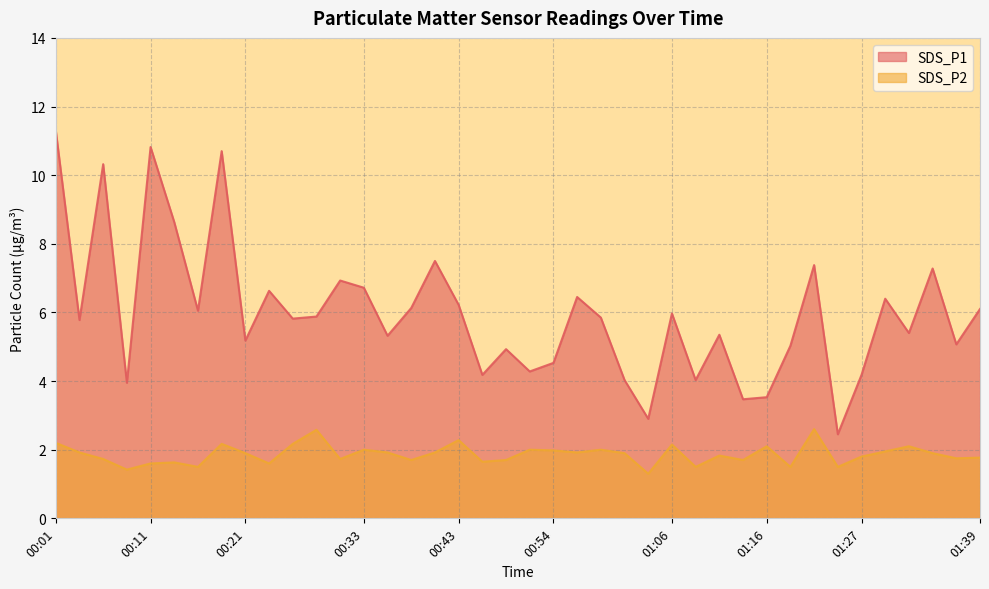

True or false: SDS_P2 and SDS_P1 cross at least once.

False